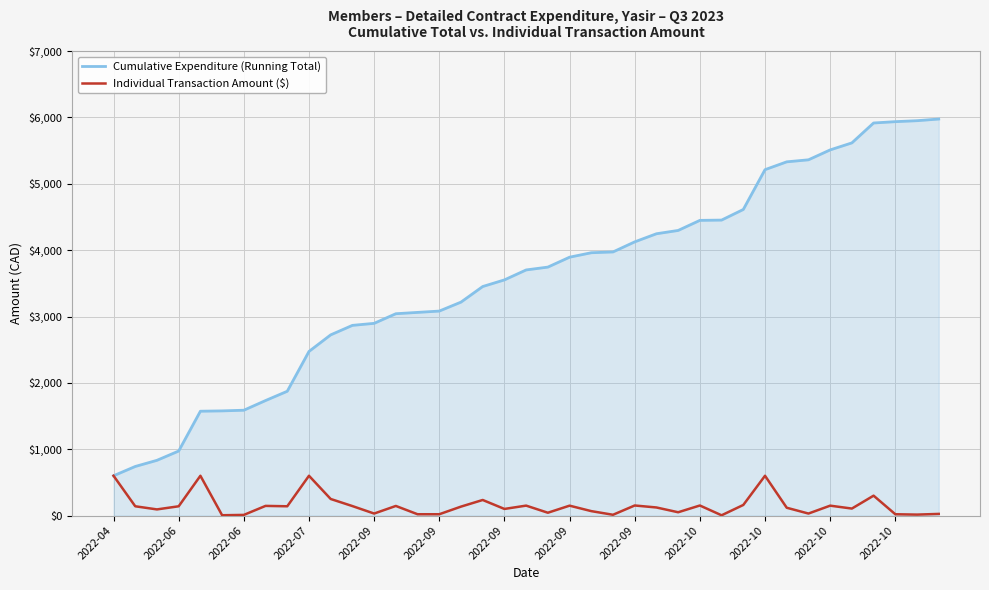

What is the difference between the second highest and second lowest values in the Individual Transaction Amount ($) series?

595.0